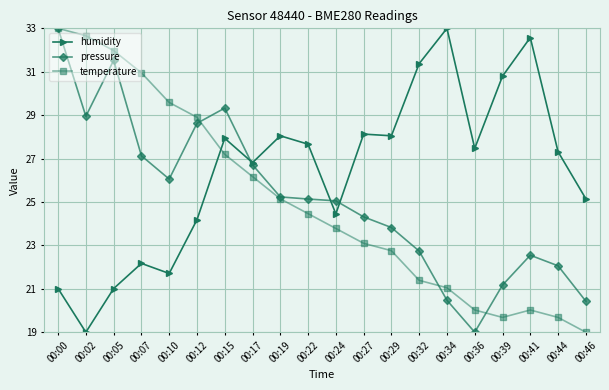

Which series has the largest total across all categories?

humidity